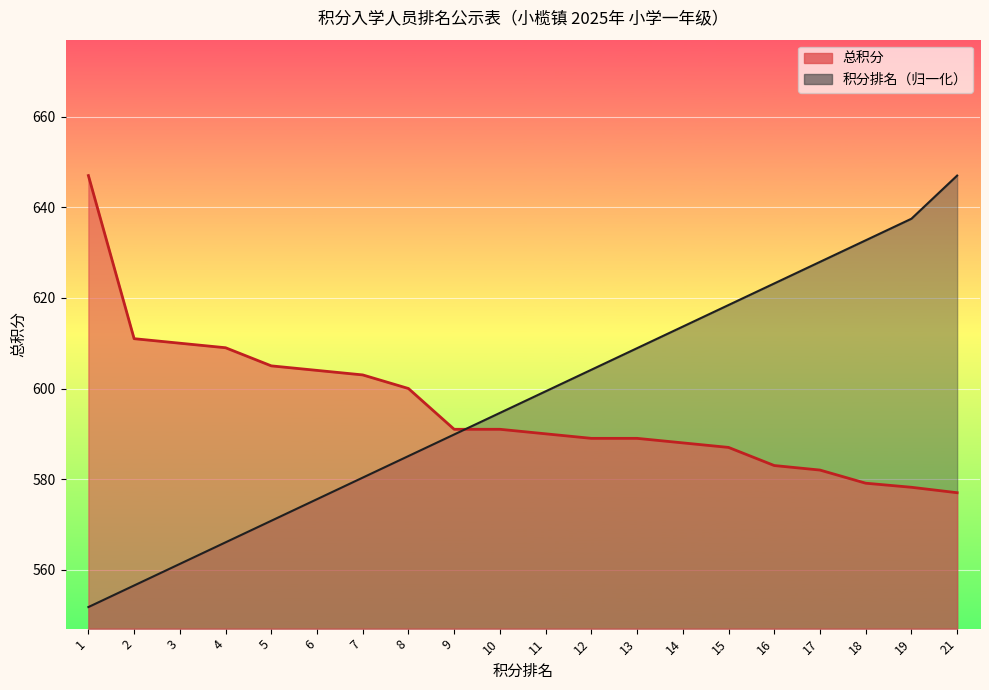

Which series has the largest total across all categories?

积分排名